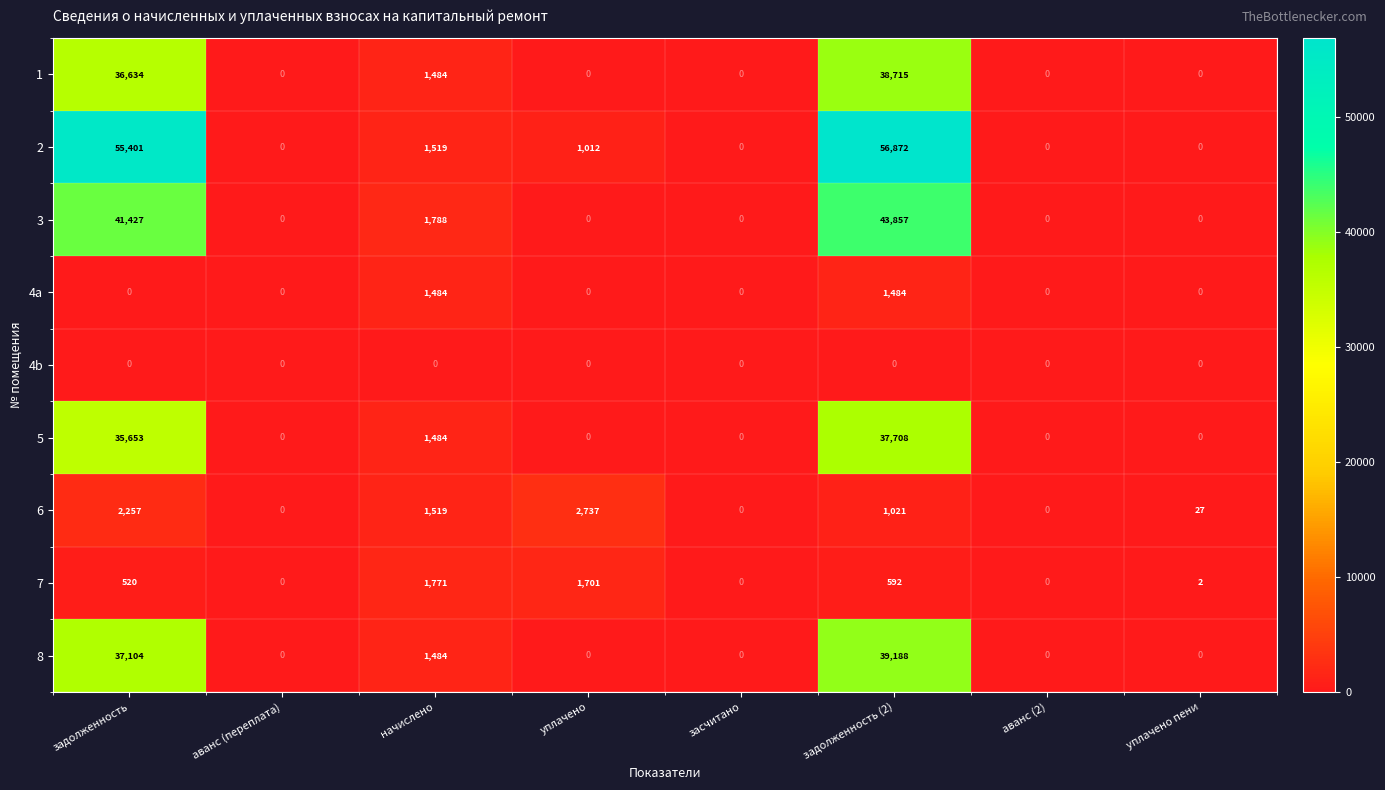

What is the highest value of the 4a series?

1484